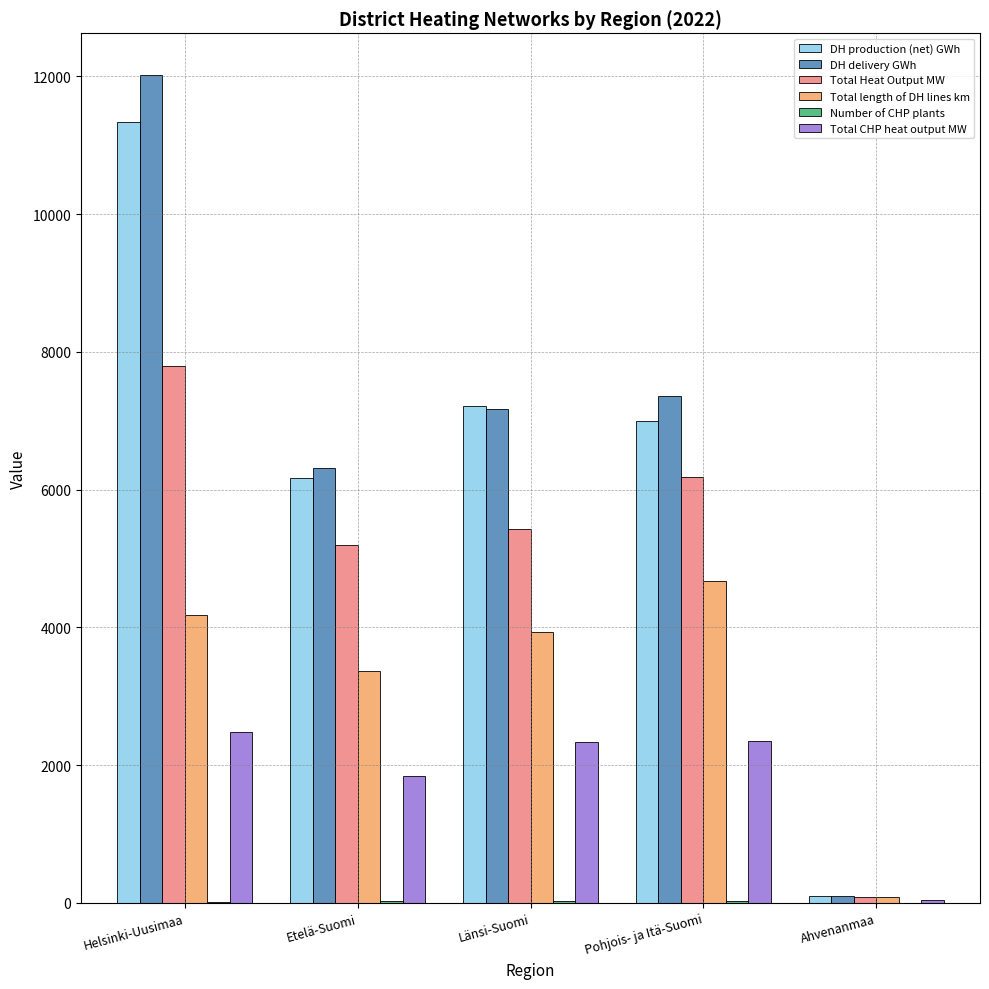

What is the total value across all series at Pohjois- ja Itä-Suomi?

27595.1